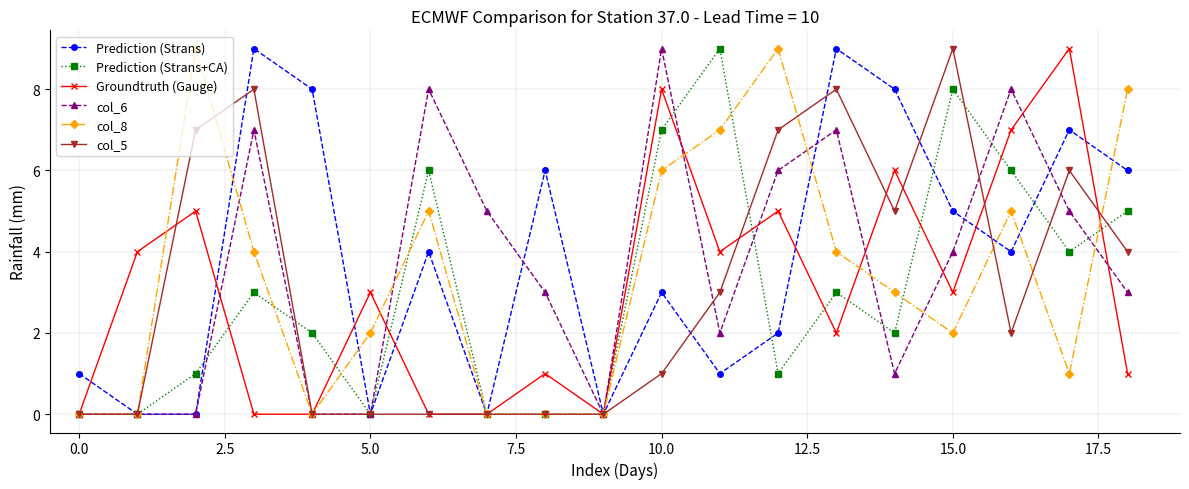

True or false: Prediction (Strans+CA) has more than 0 interior local peaks.

True